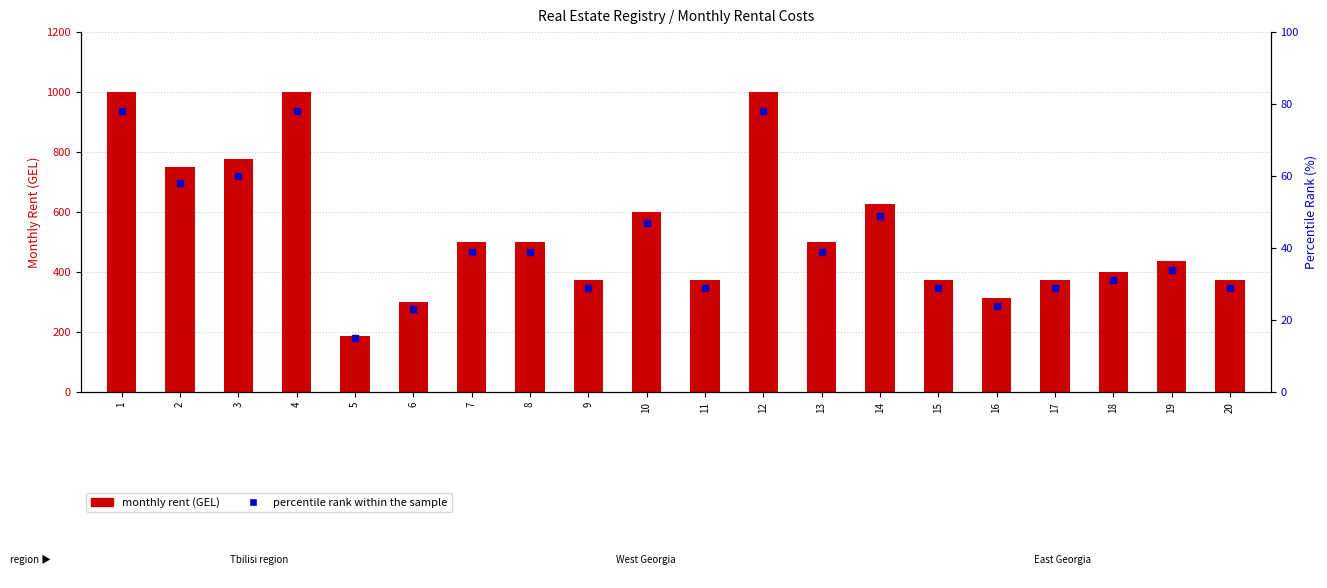

At how many categories does at least one series exceed 59?

20